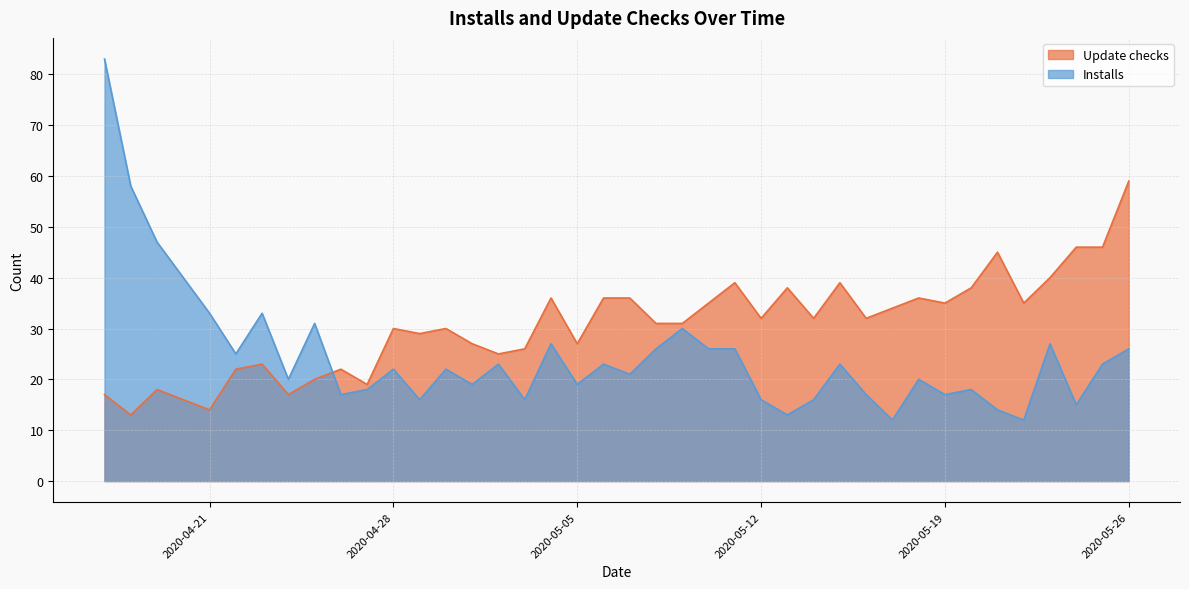

How many times do Update checks and Installs cross each other?

1